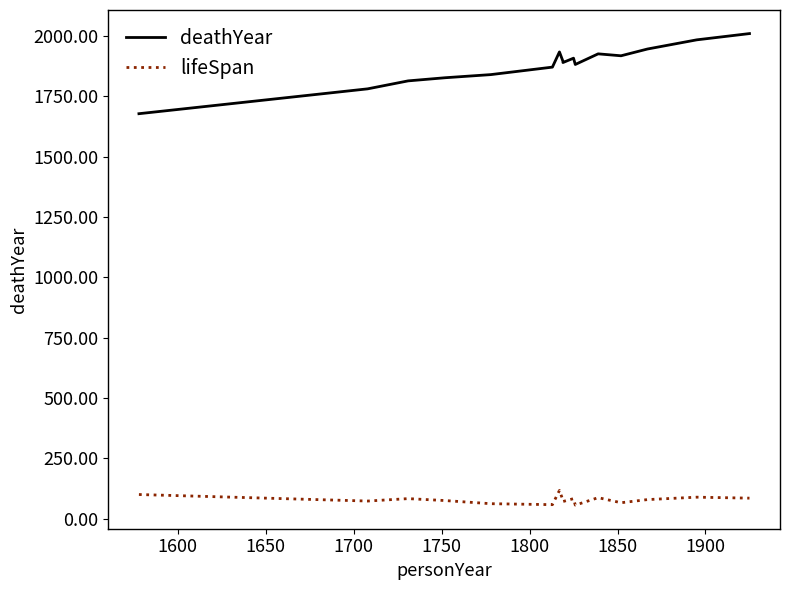

Which series has the largest total across all categories?

deathYear